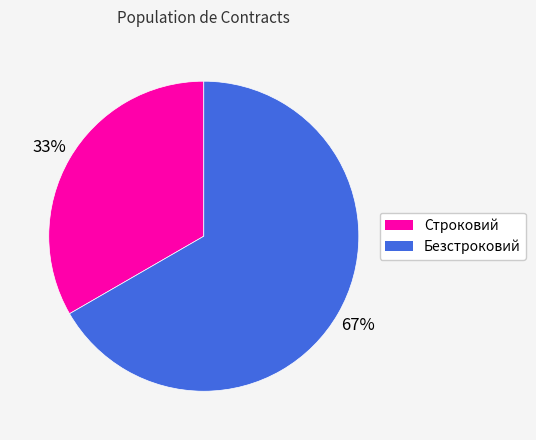

Combined, do Безстроковий and Строковий account for over 50%?

Yes